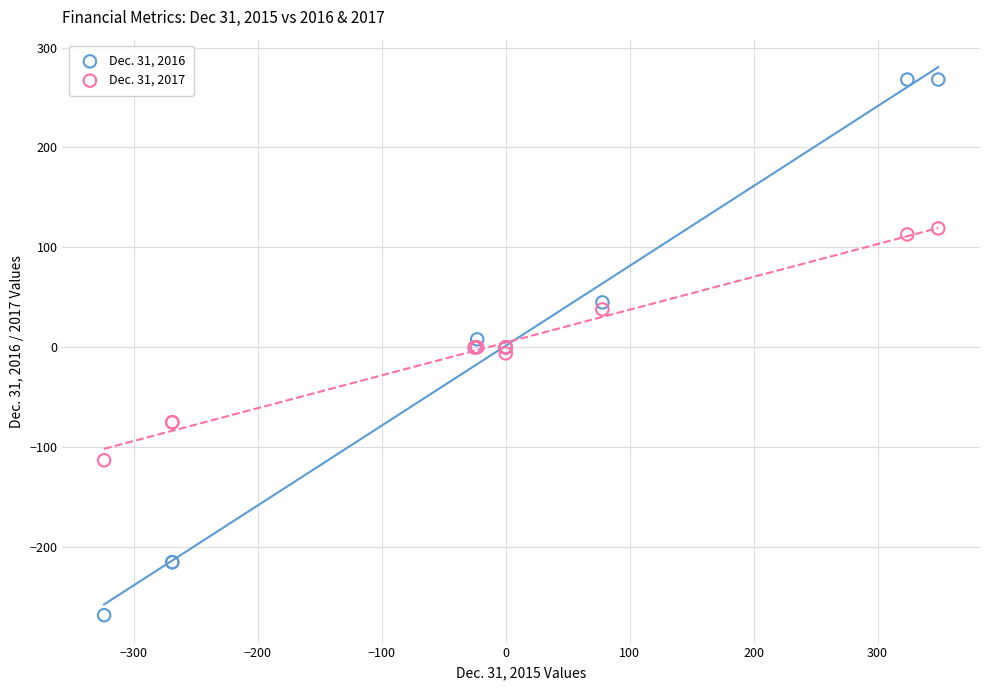

Which series reaches the minimum Y coordinate?

Dec. 31, 2016